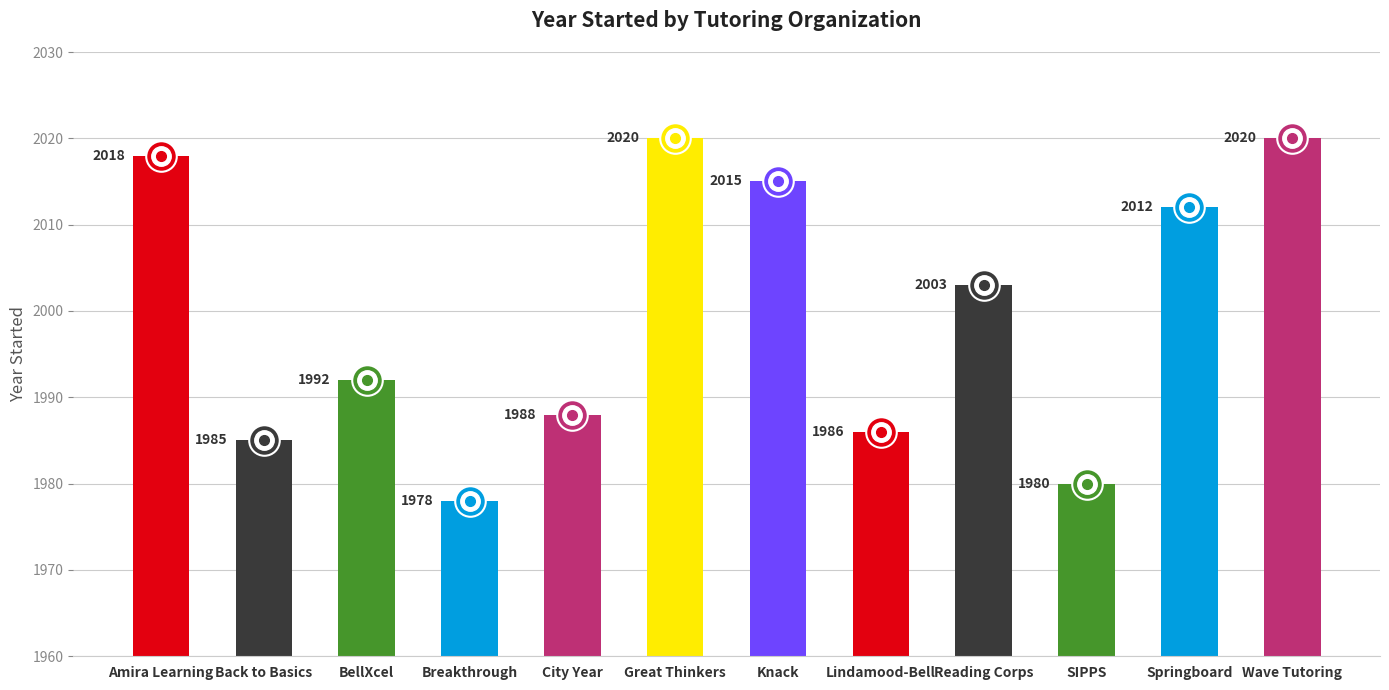

What is the difference between the values at Back to Basics and Knack?

30